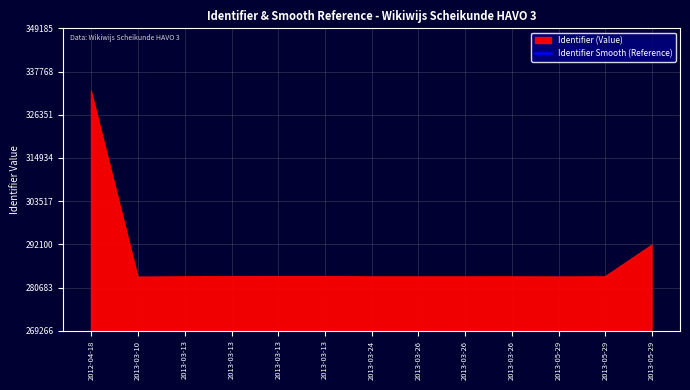

Does the chart display data point markers on the line(s)?

No